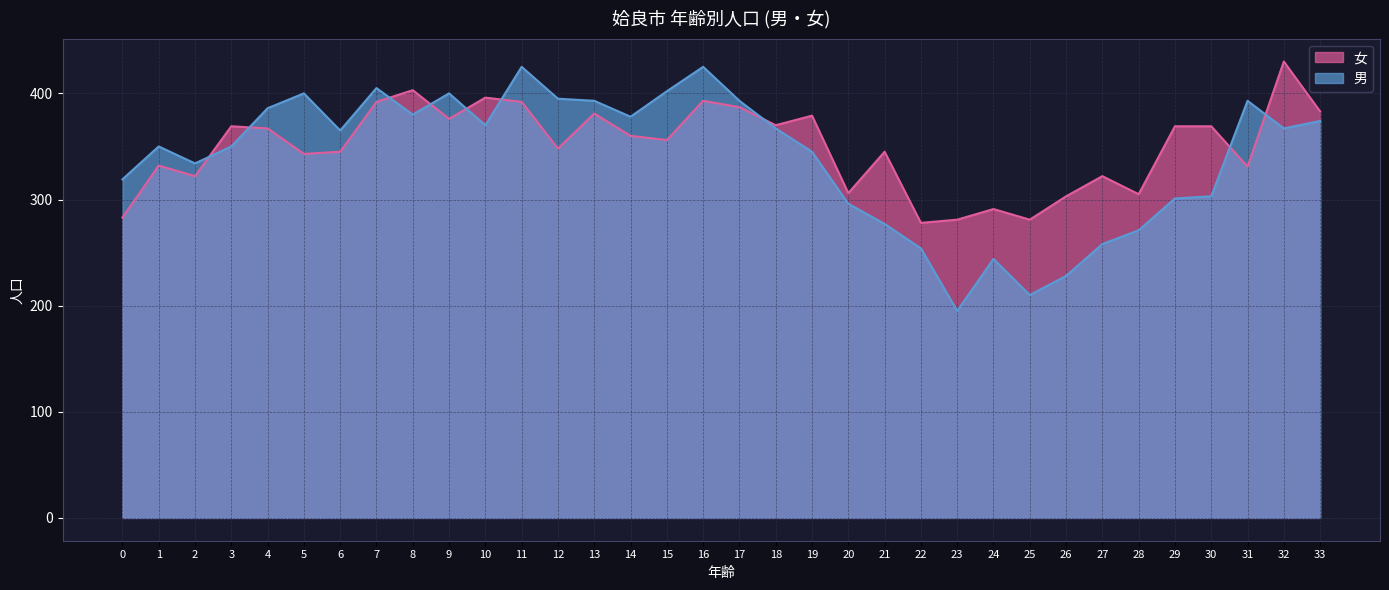

At which label does 男 reach its peak?

11